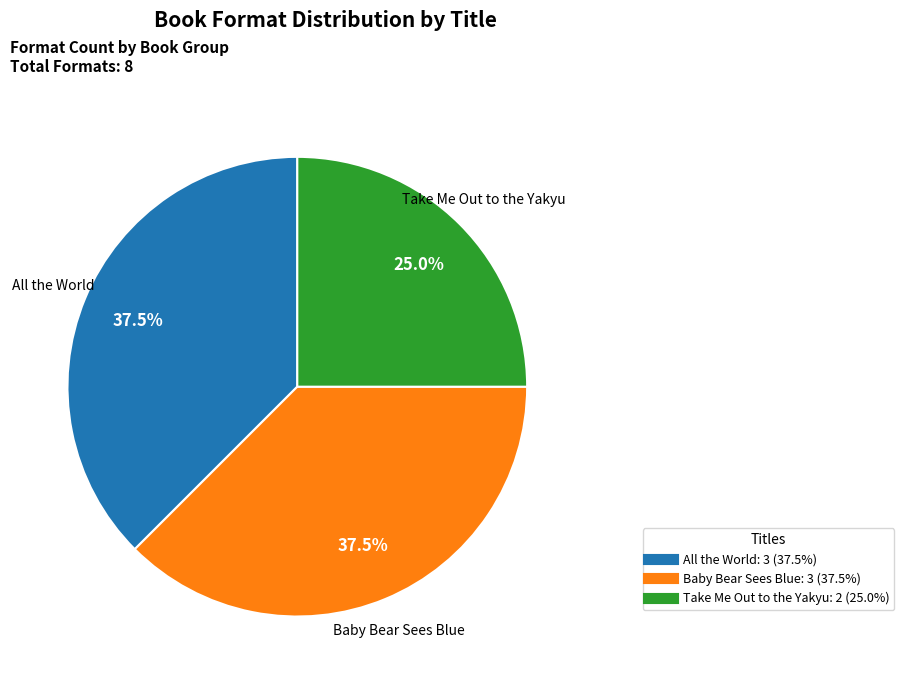

Does any single category account for the majority?

No